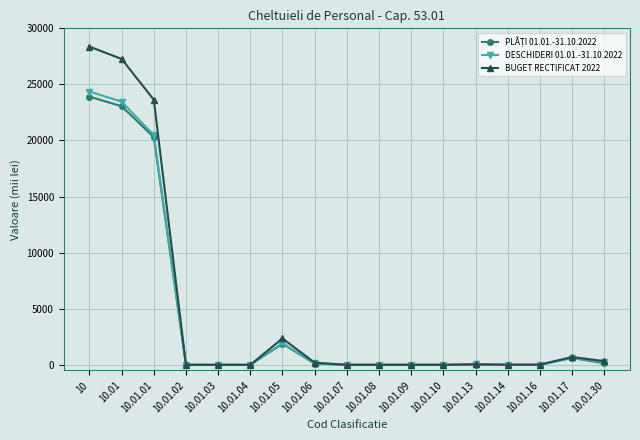

What is the highest value of the BUGET RECTIFICAT 2022 series?

28371.0